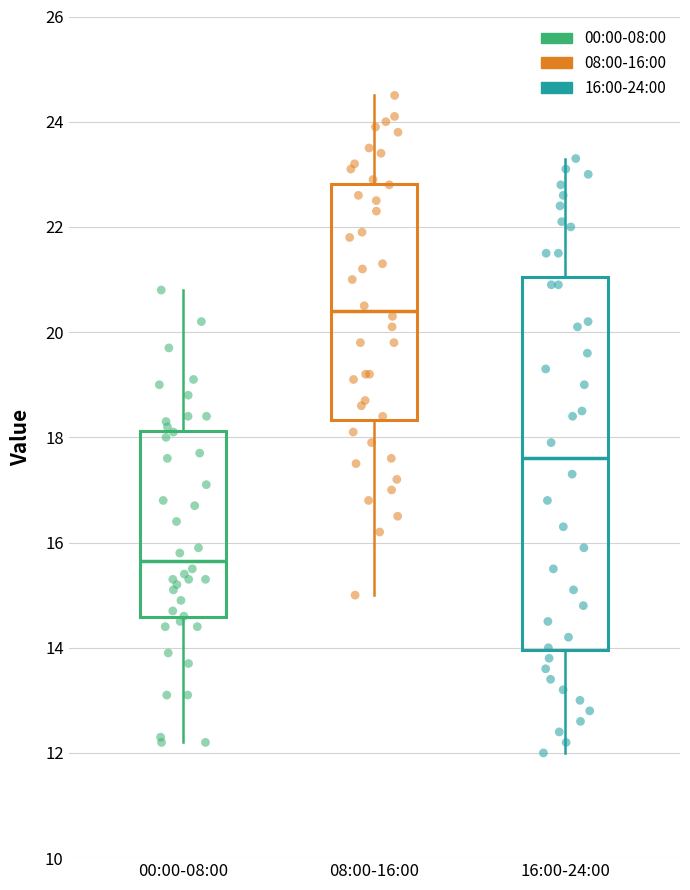

Reading left to right, transcribe this box plot: for each box, give where its median line is, the range the box spans, and where its two whiskers end, as read against the y-axis. The values are not printed on the chart, so give them approximately, as read against the axis.

00:00-08:00: median 15.6, box 14.6 to 18.2, whiskers 12.2 to 20.8
08:00-16:00: median 20.4, box 18.4 to 22.8, whiskers 15.0 to 24.6
16:00-24:00: median 17.6, box 14.0 to 21.0, whiskers 12.0 to 23.4